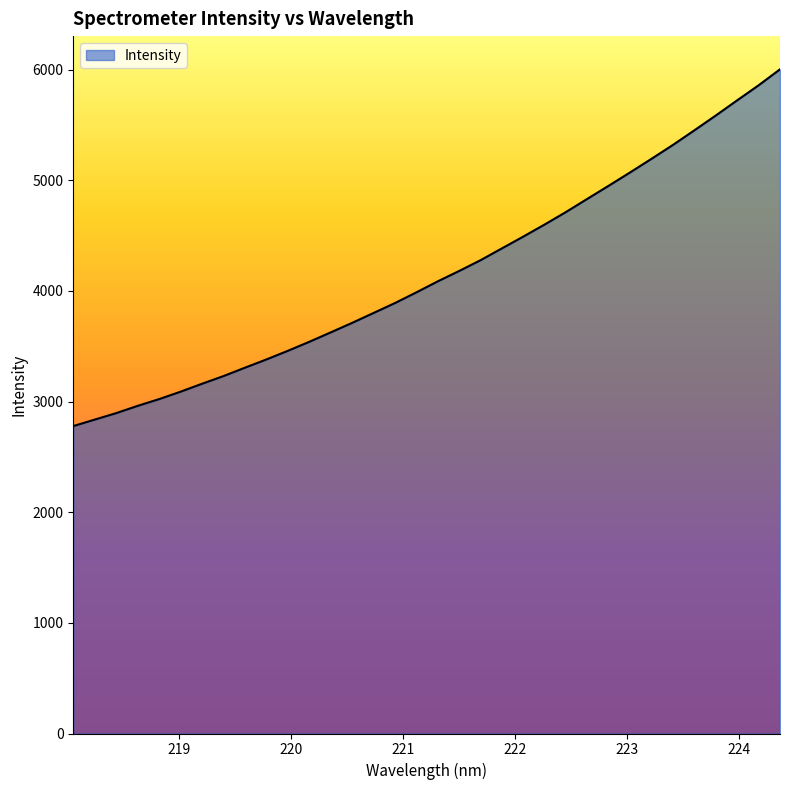

What is the difference between the maximum and minimum values?

3224.5